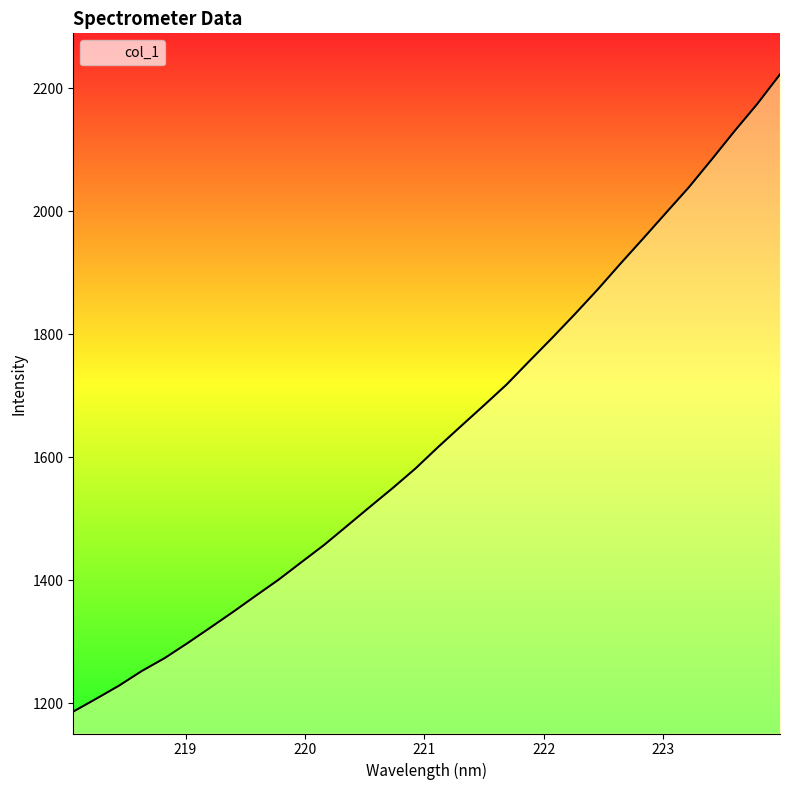

What is the label of the 3rd point from the left?

218.442